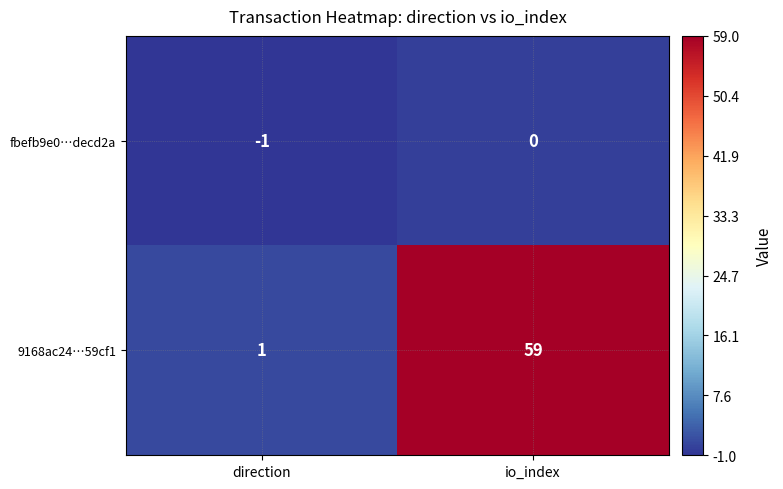

At how many categories does at least one series exceed 0?

2